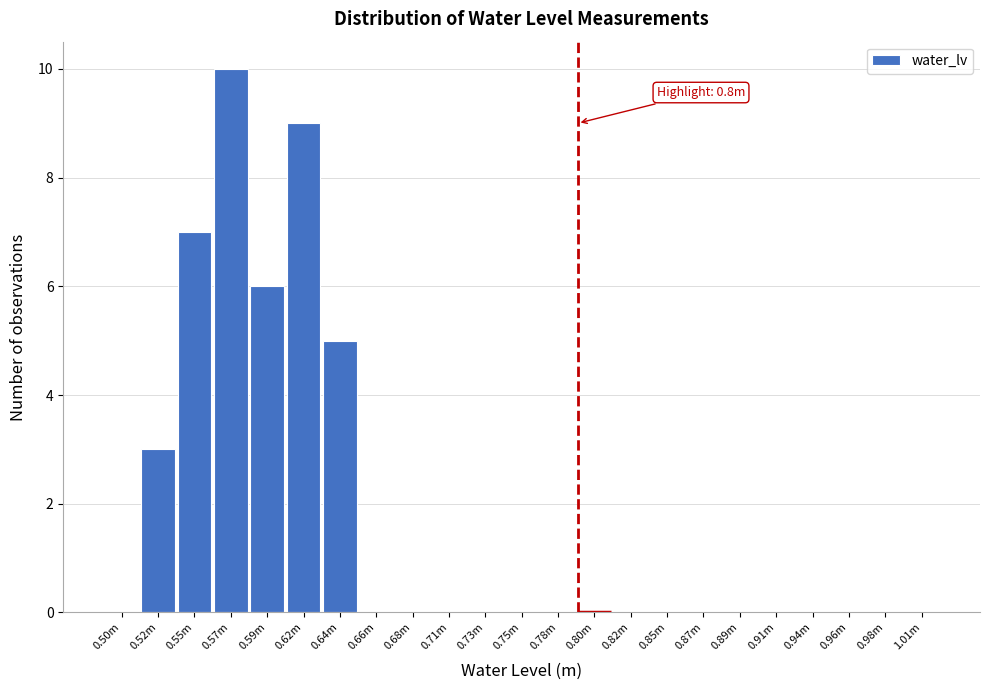

Reading left to right, extract all data points from this chart.

0.50m=0	0.52m=3	0.55m=7	0.57m=10	0.59m=6	0.62m=9	0.64m=5	0.66m=0	0.68m=0	0.71m=0	0.73m=0	0.75m=0	0.78m=0	0.80m=0	0.82m=0	0.85m=0	0.87m=0	0.89m=0	0.91m=0	0.94m=0	0.96m=0	0.98m=0	1.01m=0